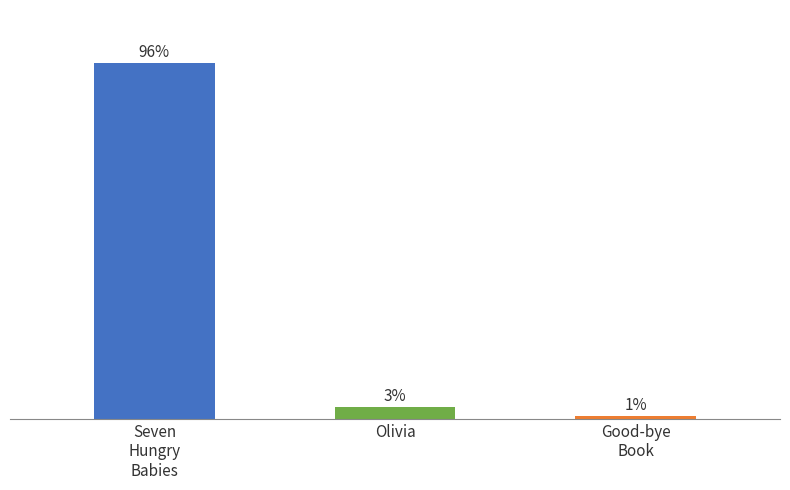

Which has a higher value, Seven
Hungry
Babies or Olivia?

Seven
Hungry
Babies